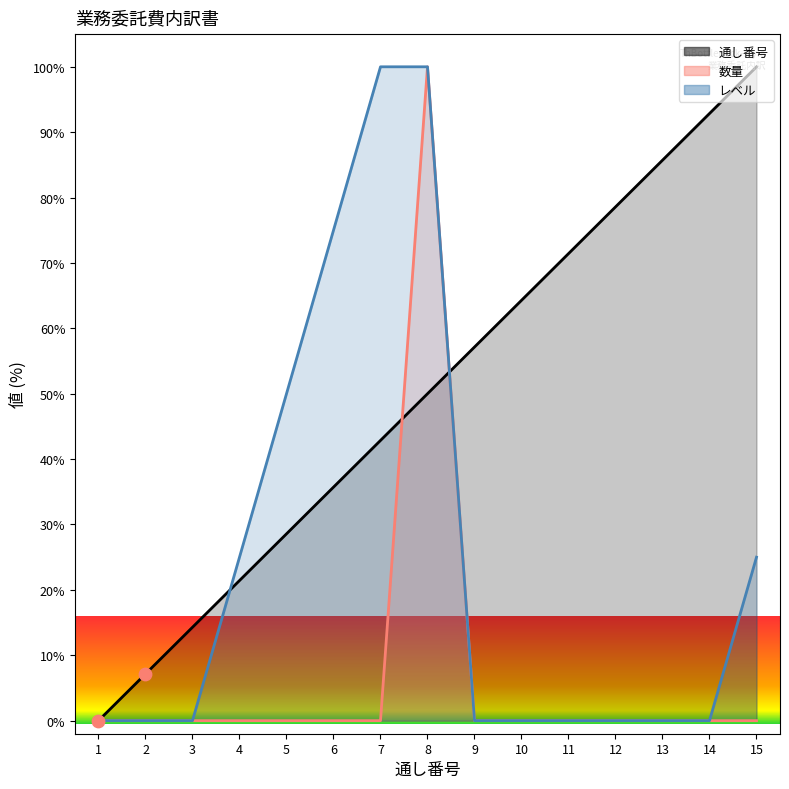

Which series has the largest total across all categories?

通し番号